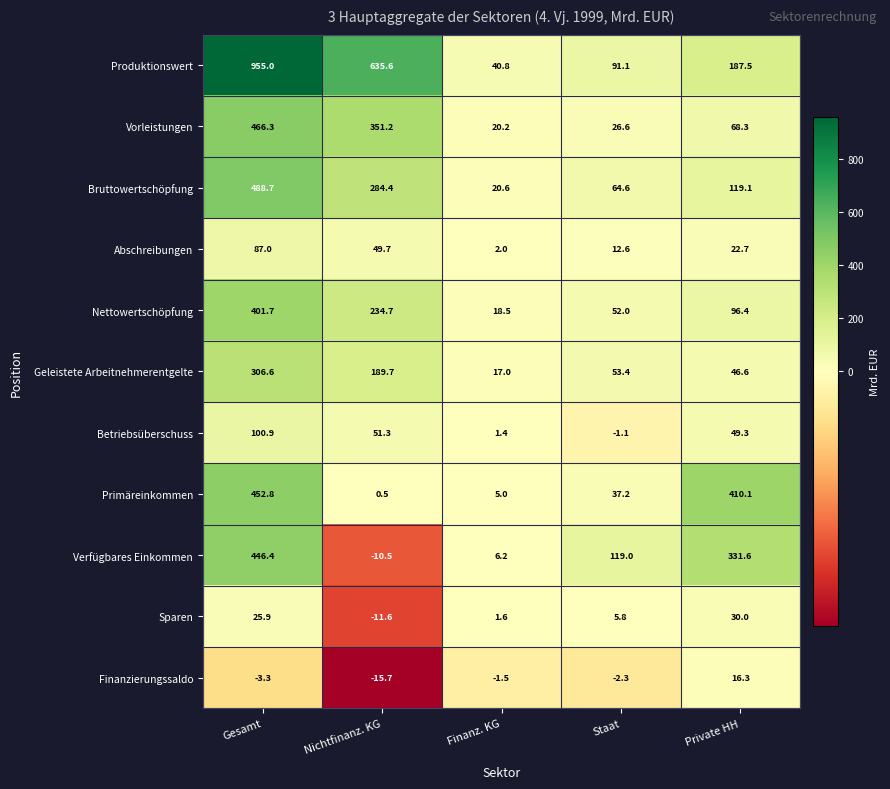

The Verfügbares Einkommen series shows -4.8 at Nichtfinanz. KG. True or false?

False